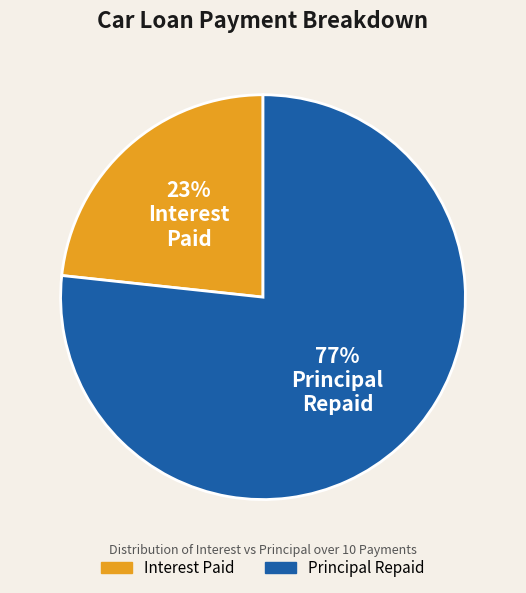

To the nearest percent, what is the average slice percentage?

50%